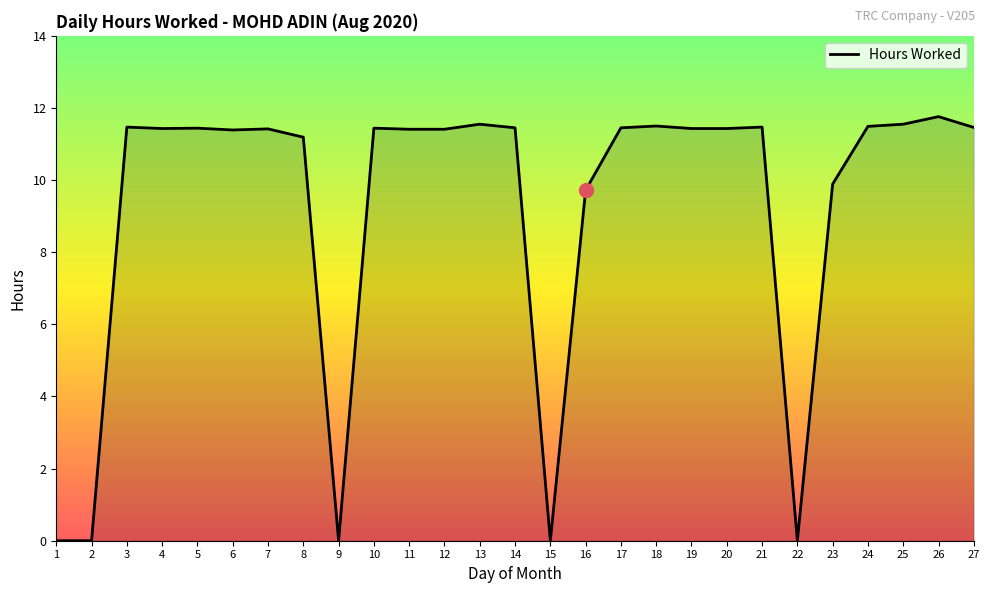

The value at 20 is 19.2. True or false?

False